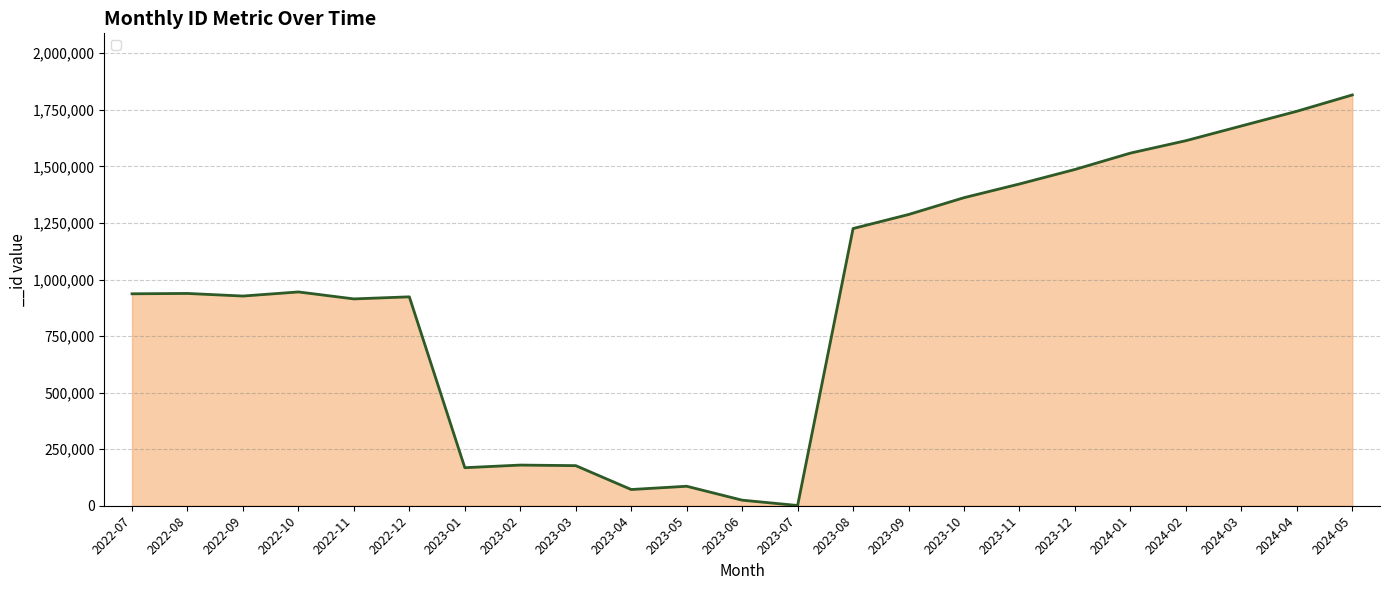

True or false: there are more than 0 points higher than both neighbors.

True